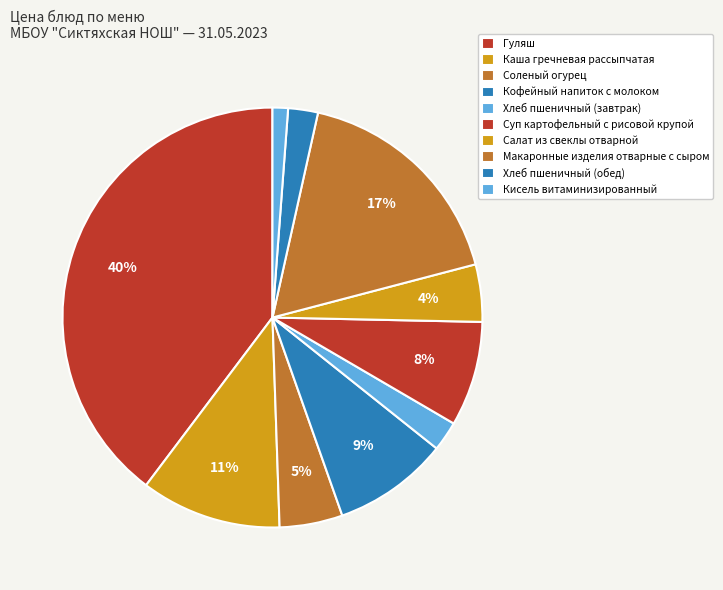

What is the total percentage of Кисель витаминизированный and Кофейный напиток с молоком?

10.1%